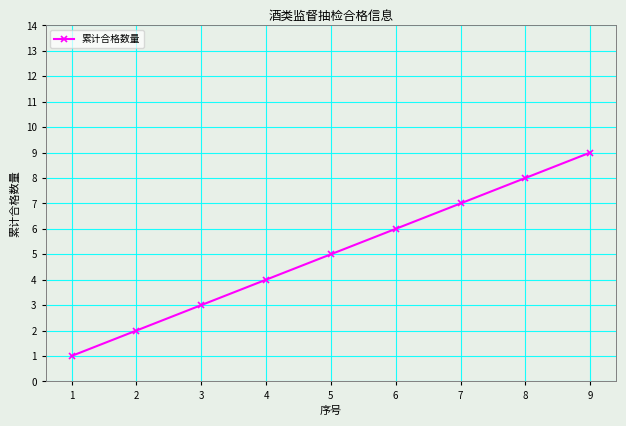

List the labels in order of value, largest first.

9, 8, 7, 6, 5, 4, 3, 2, 1